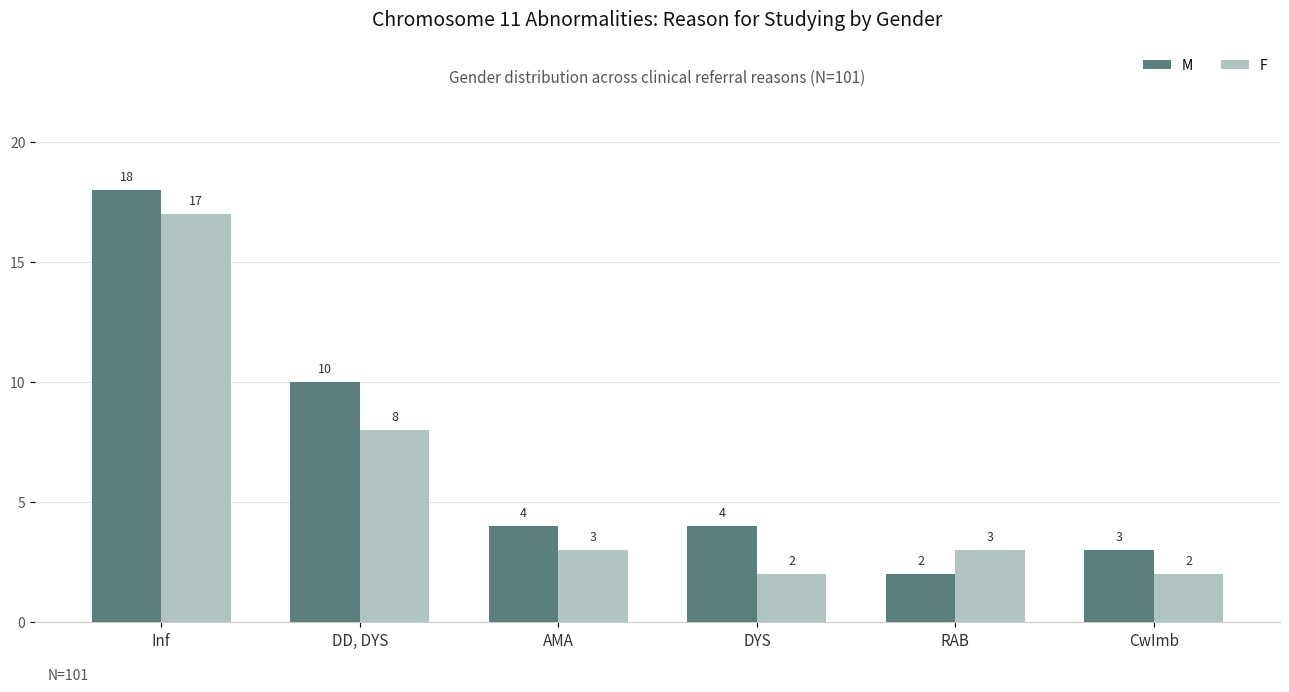

Count the number of data series in this chart.

2